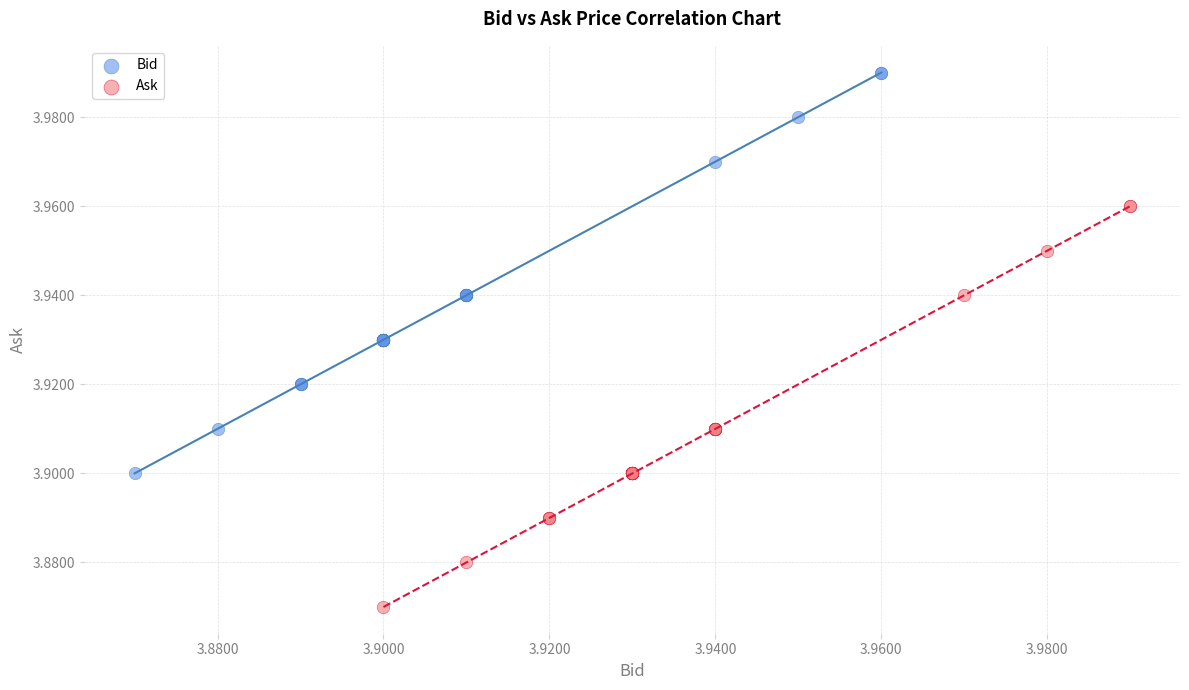

Which series reaches the maximum Y coordinate?

Bid